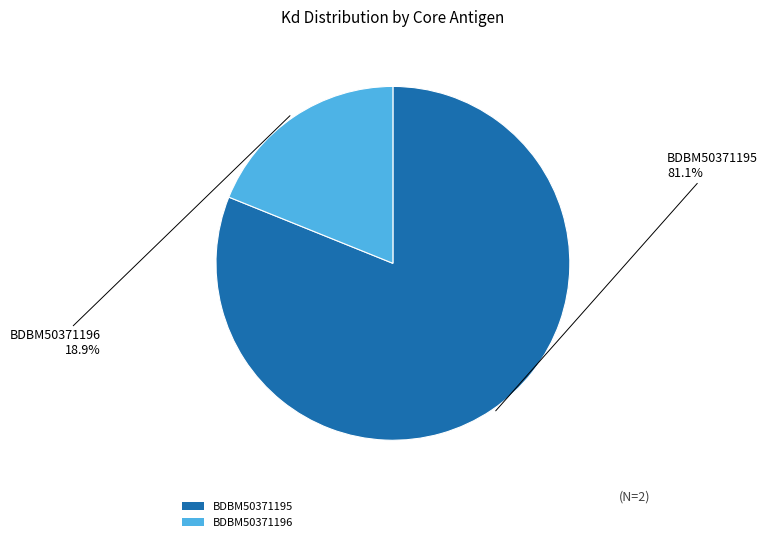

How many slices are in this pie chart?

2